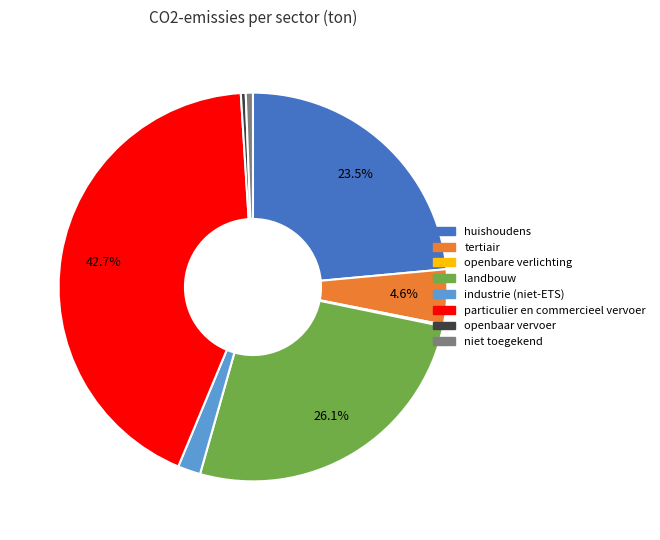

Which category has the biggest portion of the pie?

particulier en commercieel vervoer